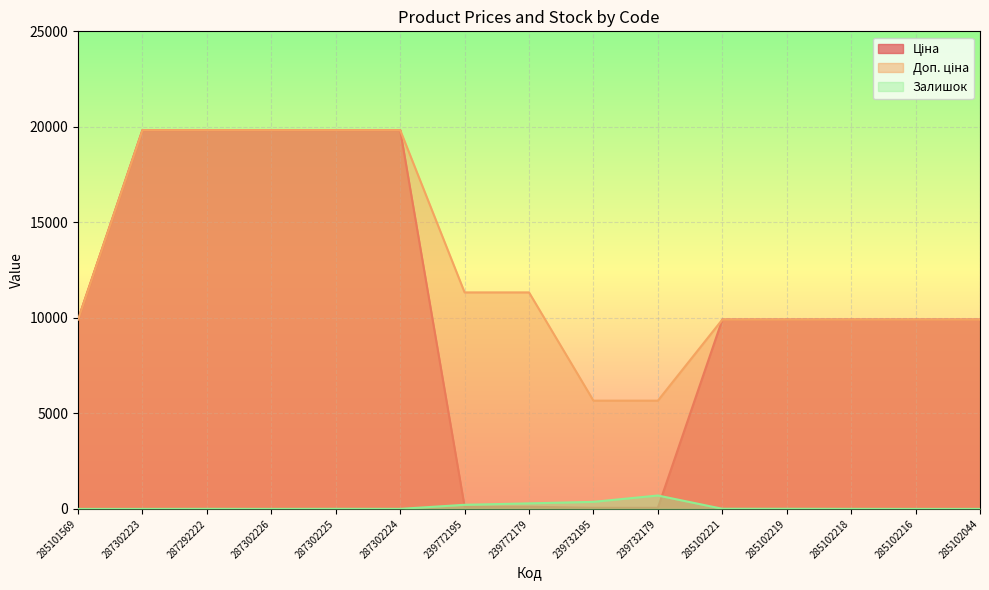

Reading left to right, what are all the values shown in this chart?

Ціна: 9908.5	19831.1	19831.1	19831.1	19831.1	19831.1	113.3	113.3	56.7	56.7	9908.5	9908.5	9908.5	9908.5	9908.5
Доп. ціна: 9908.5	19831.1	19831.1	19831.1	19831.1	19831.1	11334.0	11334.0	5667.0	5667.0	9908.5	9908.5	9908.5	9908.5	9908.5
Залишок: 0.0	0.0	4.0	1.0	5.0	3.0	215.0	290.0	370.0	702.0	8.0	7.0	3.0	0.0	1.0